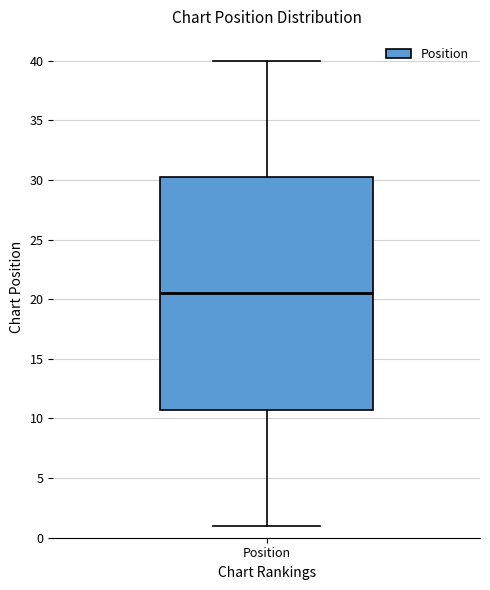

Where does the median line of the box for Position sit on the y-axis? The values are not printed on the chart, so give them approximately, as read against the axis.

20.5